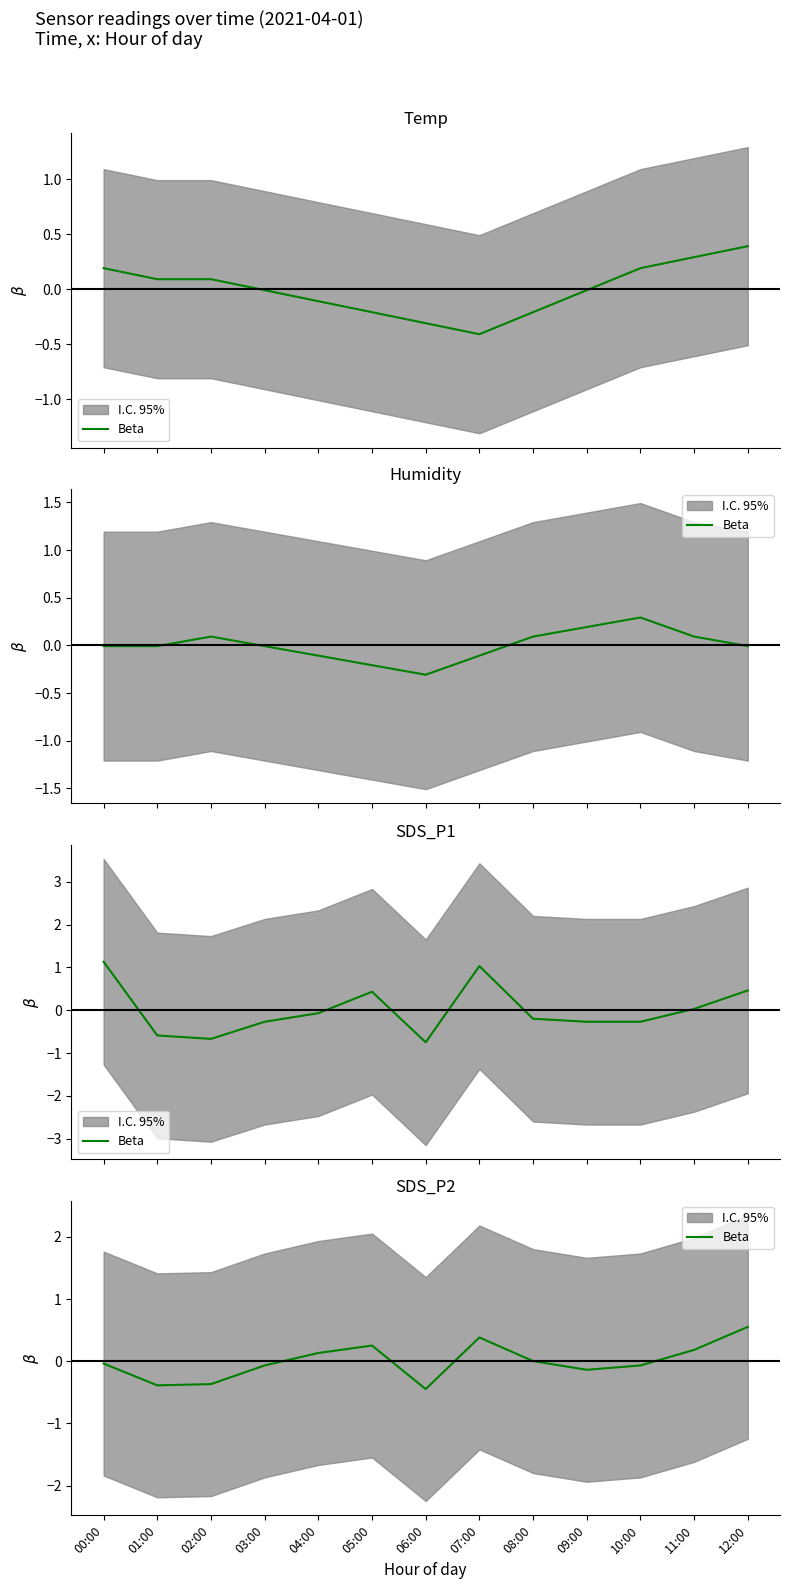

Which has a higher value, 02:00 or 08:00?

08:00